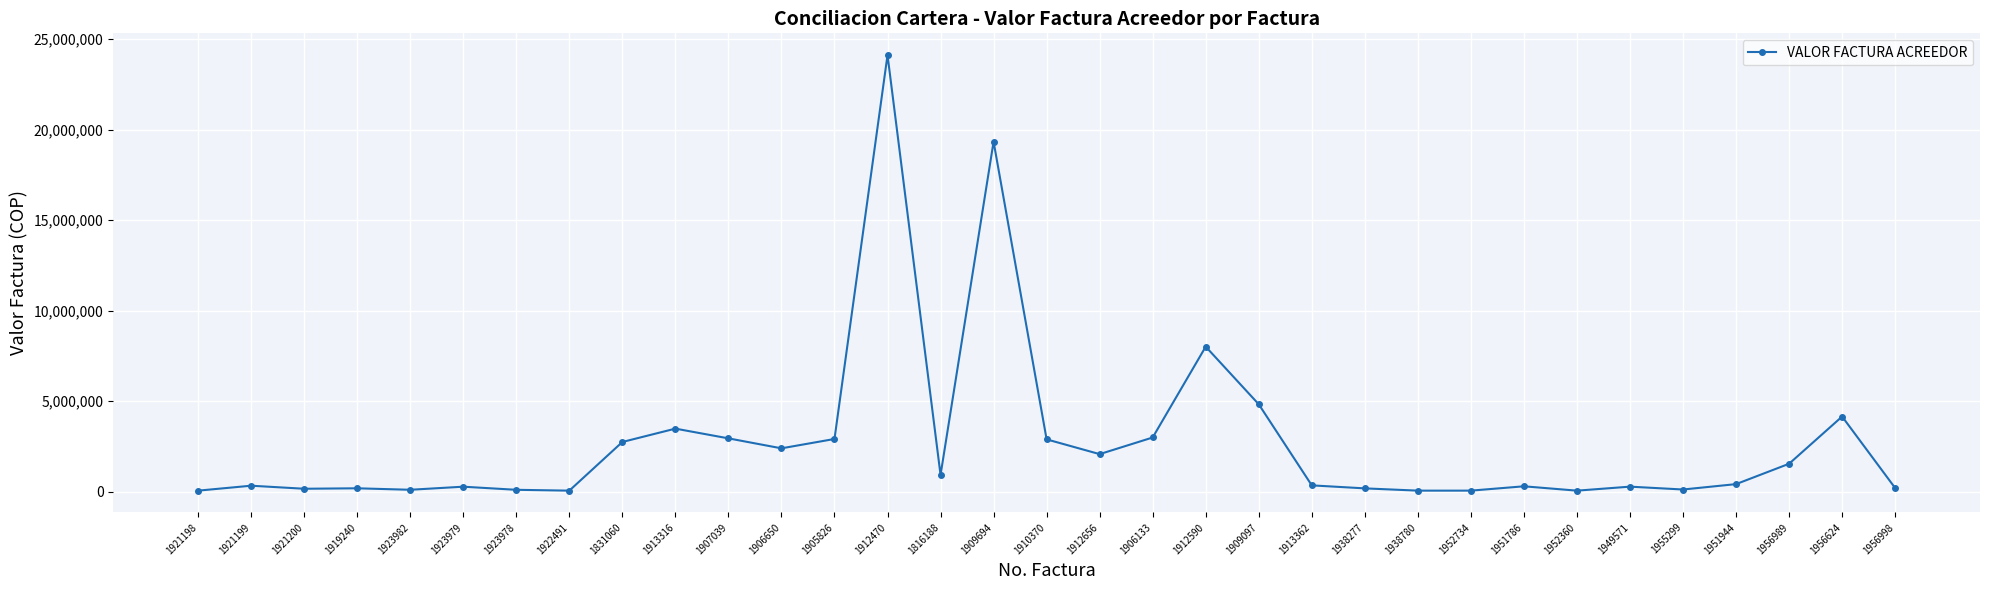

What is the minimum value shown in the chart?

53455